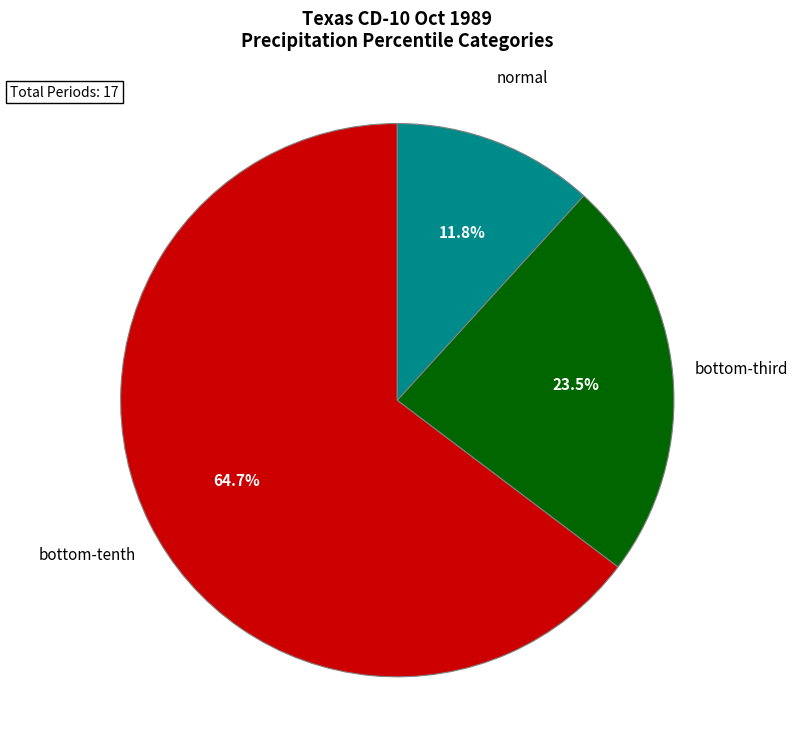

To the nearest percent, what is the difference between the largest and smallest slice percentages?

53%